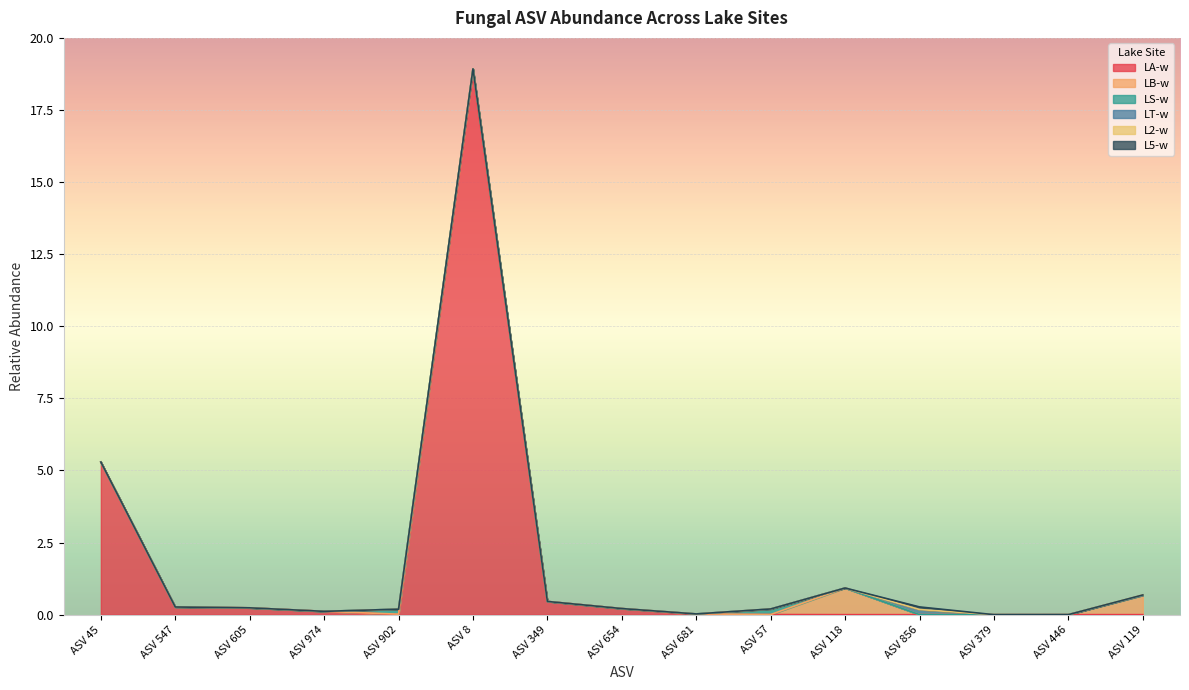

Where do LS-w and LB-w first cross each other?

ASV 902 and ASV 8